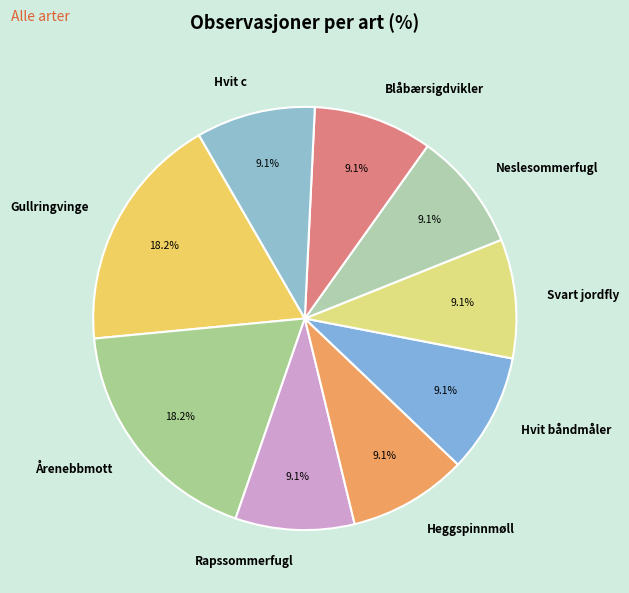

Approximately how many times larger is the value at Rapssommerfugl compared to Heggspinnmøll?

1.0